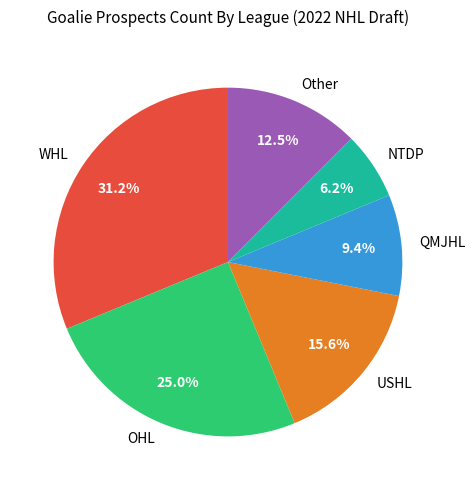

Rank the categories by value from lowest to highest.

NTDP, QMJHL, Other, USHL, OHL, WHL